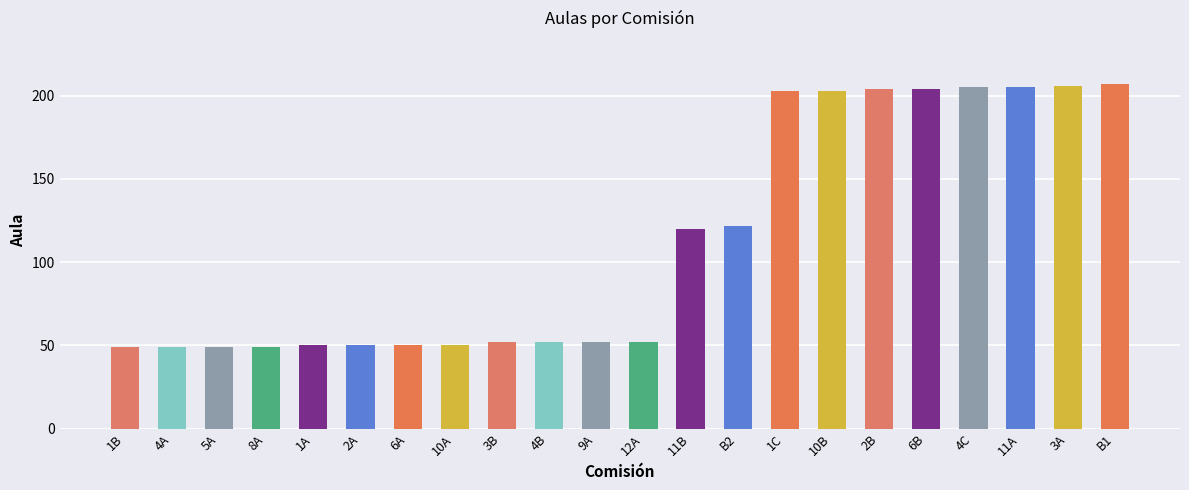

Which has a higher value, 2A or 4B?

4B